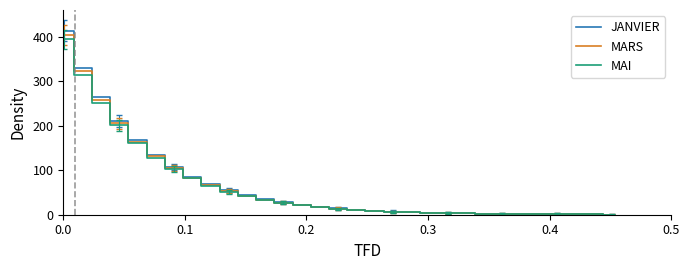

What is the greatest value displayed?

413.7